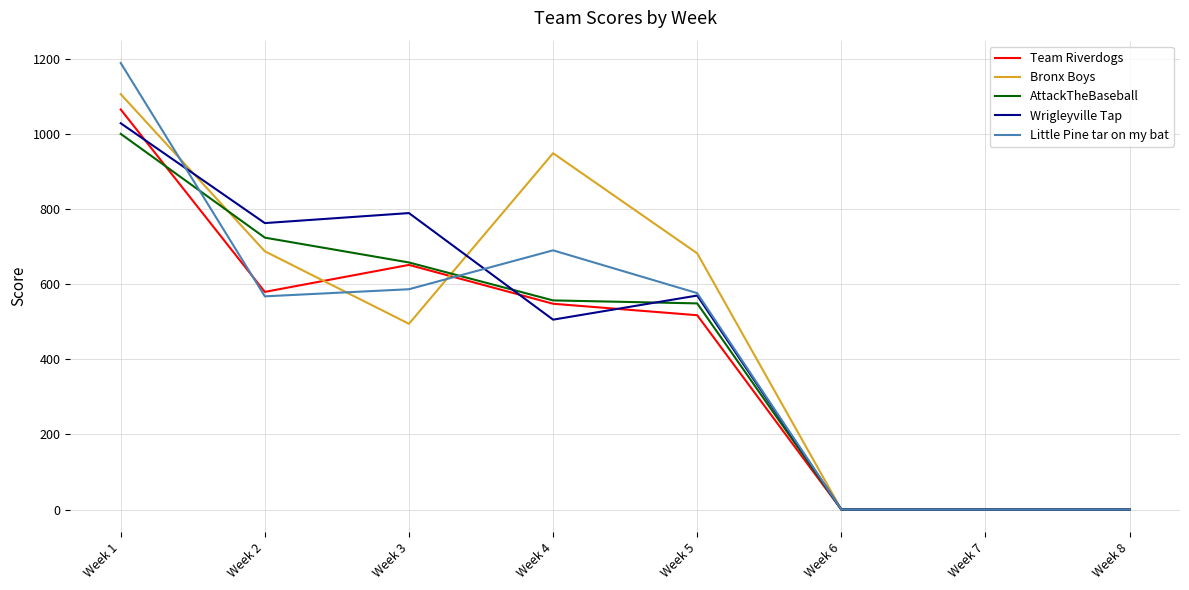

Is the value of Team Riverdogs at Week 7 greater than the value of Little Pine tar on my bat at Week 4?

No